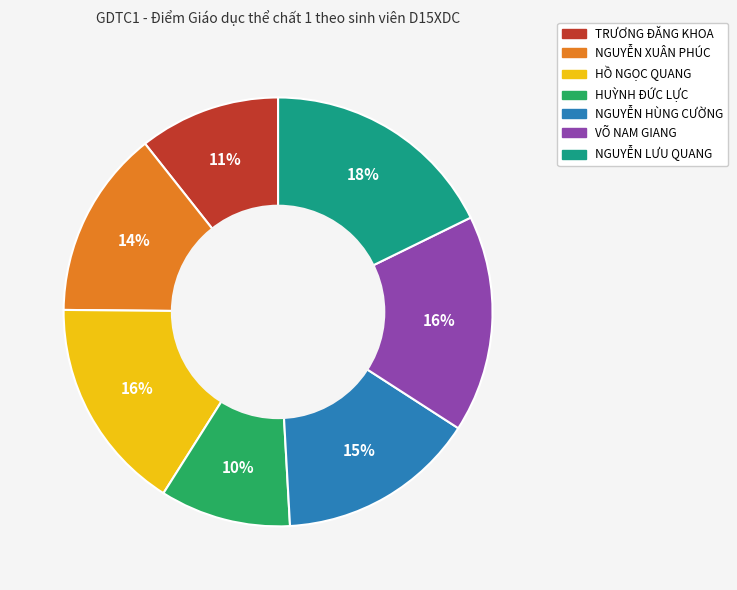

Which slice is the smallest?

HUỲNH ĐỨC LỰC